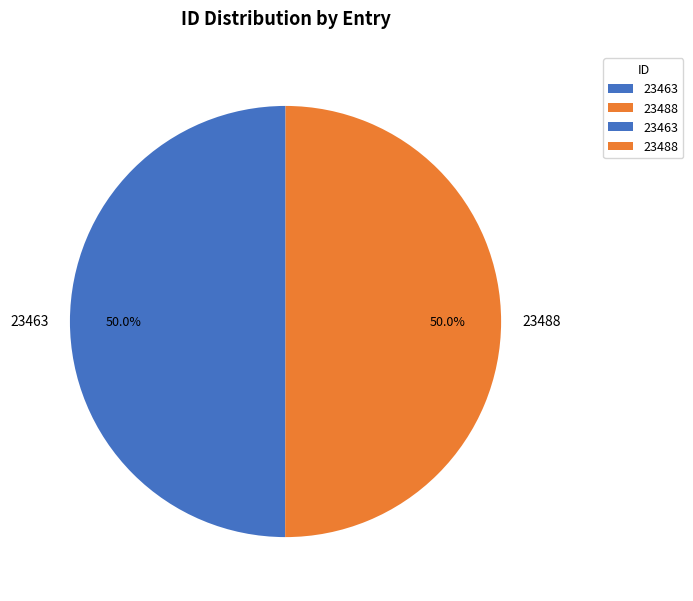

To the nearest percent, what percentage of the pie is 23488?

50%